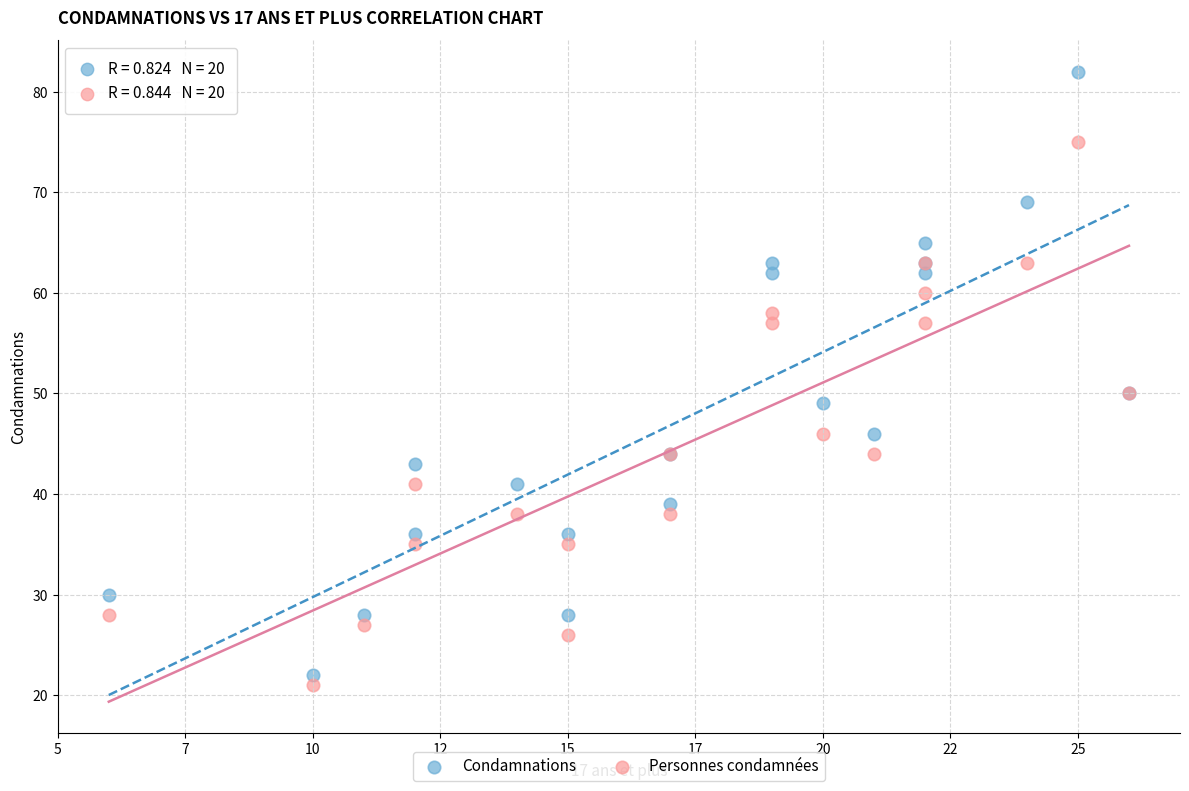

Which series contains the highest Y value?

Condamnations